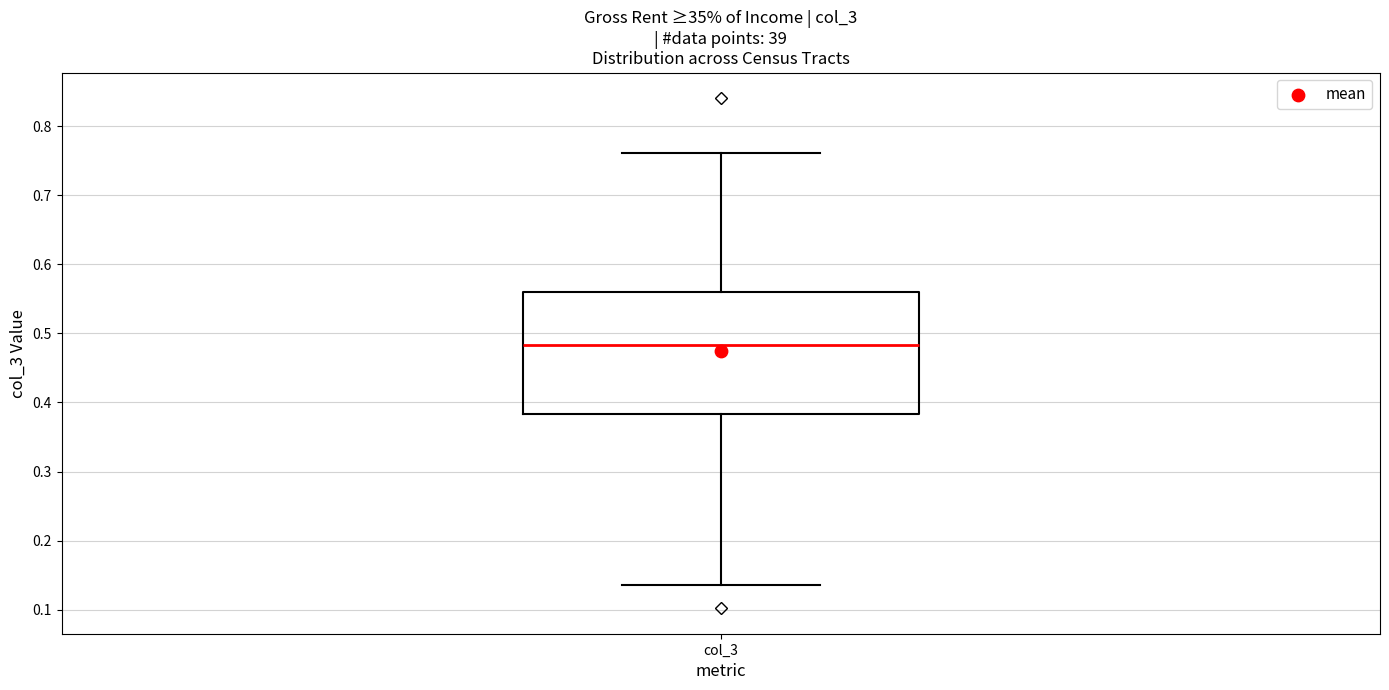

Read this box plot against the y-axis: the position of the median line, the range covered by the box, and the ends of both whiskers. The values are not printed on the chart, so give them approximately, as read against the axis.

median 0.48, box 0.38 to 0.56, whiskers 0.14 to 0.76